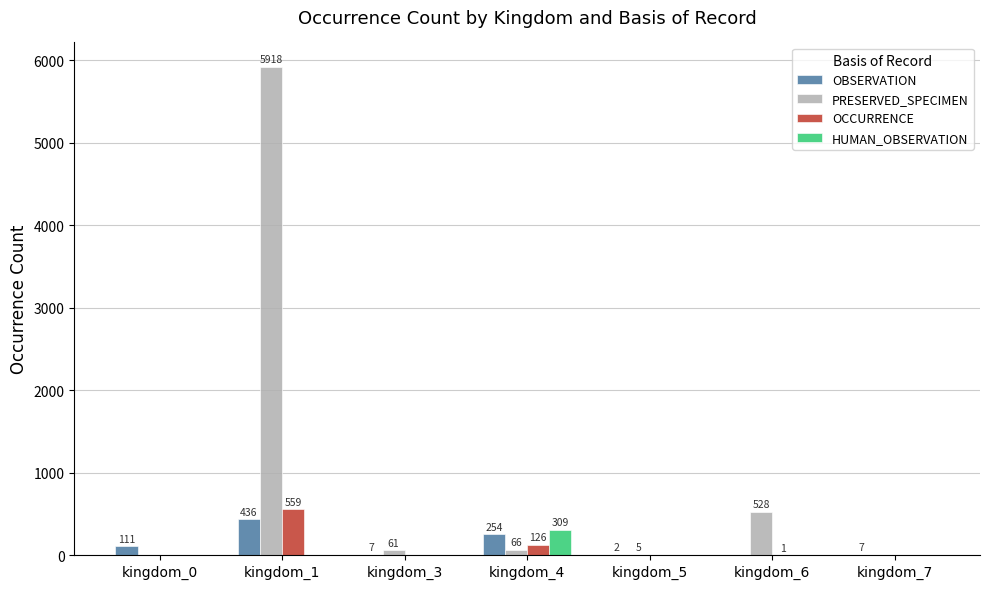

True or false: HUMAN_OBSERVATION has a value of 0 at kingdom_3.

True